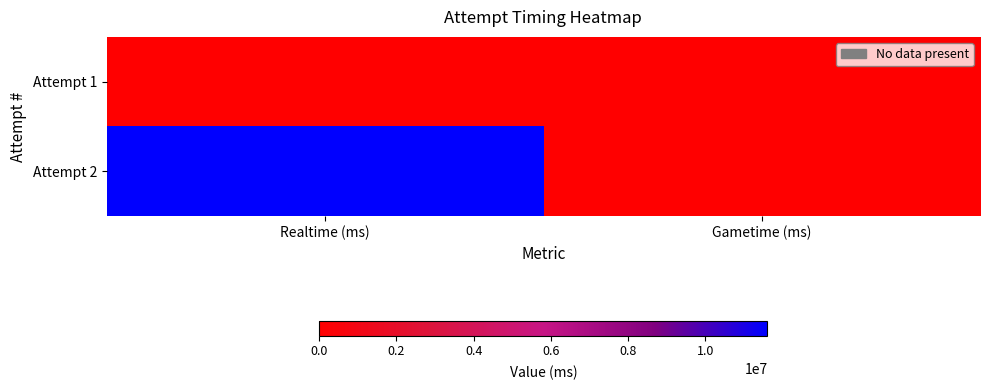

Reading right to left, extract all data points from this chart.

Attempt 1: Gametime (ms)=0	Realtime (ms)=0
Attempt 2: Gametime (ms)=0	Realtime (ms)=11609242